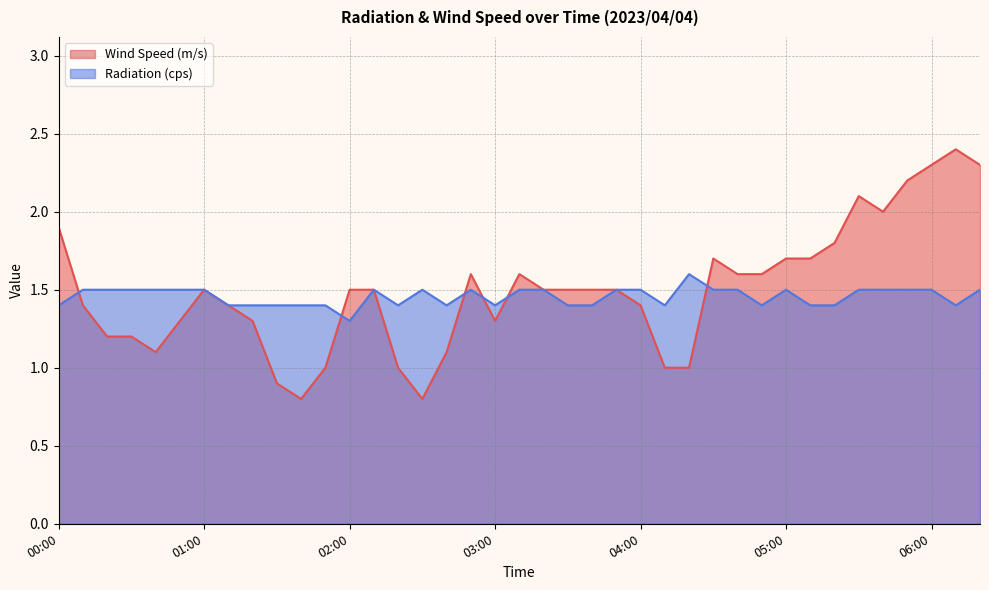

True or false: Radiation (cps) has a value of 2.0 at 04:30.

False